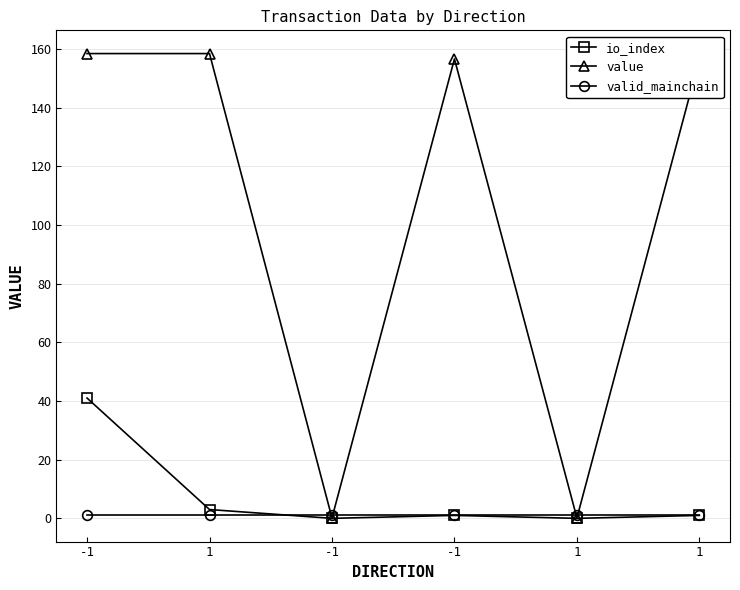

True or false: io_index and valid_mainchain cross at least once.

True